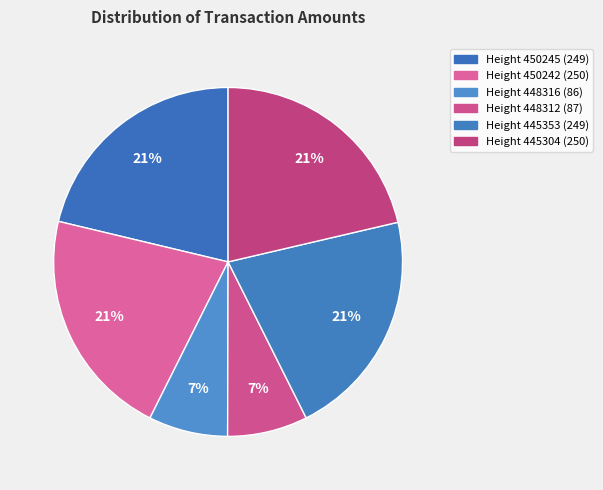

How many segments does this pie chart have?

6